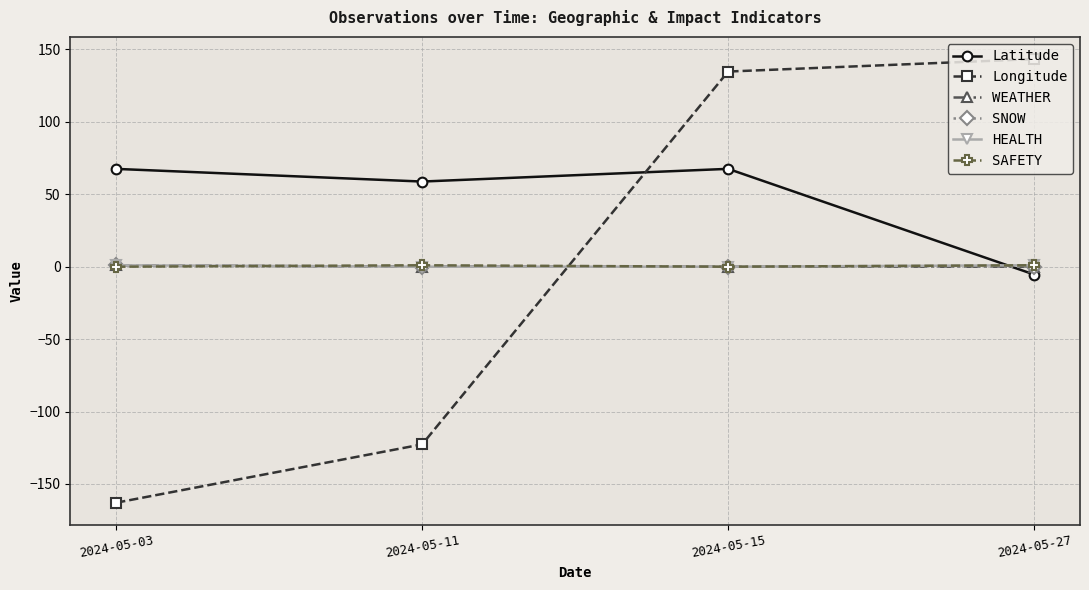

Is this an area chart (filled region under the line)?

No